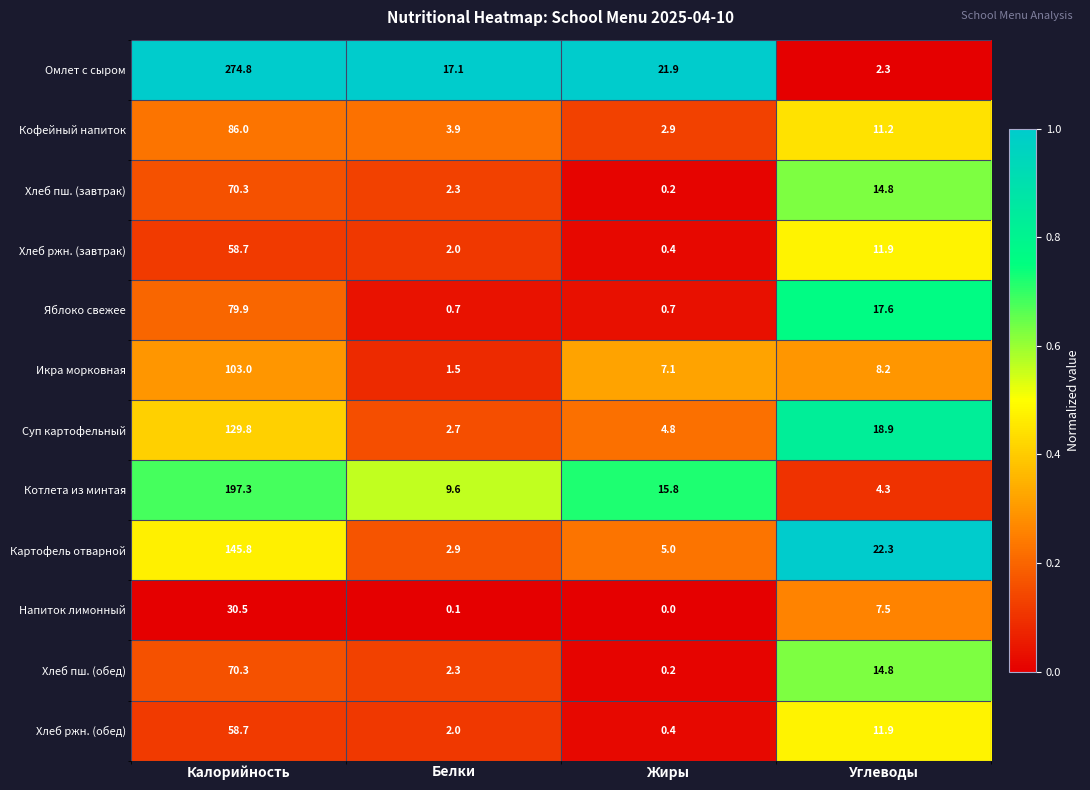

At which category does the chart reach its minimum across all series?

Жиры